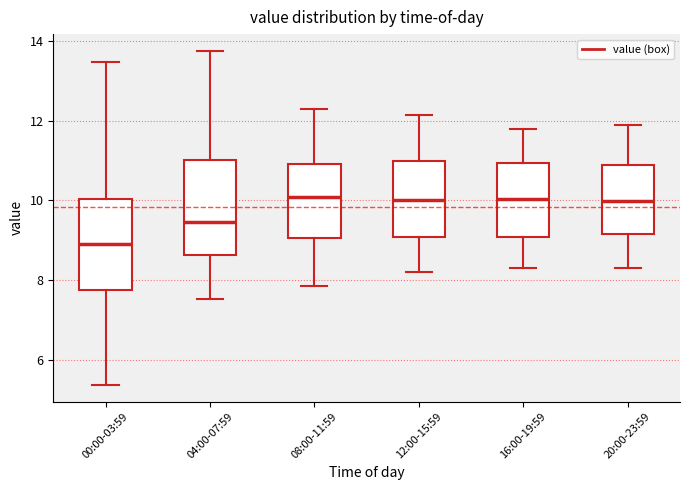

Reading left to right, read every box against the y-axis: the position of its median line, the range the box covers, and the ends of its whiskers. The values are not printed on the chart, so give them approximately, as read against the axis.

00:00-03:59: median 9.0, box 7.8 to 10.0, whiskers 5.4 to 13.4
04:00-07:59: median 9.4, box 8.6 to 11.0, whiskers 7.6 to 13.8
08:00-11:59: median 10.0, box 9.0 to 11.0, whiskers 7.8 to 12.4
12:00-15:59: median 10.0, box 9.0 to 11.0, whiskers 8.2 to 12.2
16:00-19:59: median 10.0, box 9.0 to 11.0, whiskers 8.4 to 11.8
20:00-23:59: median 10.0, box 9.2 to 11.0, whiskers 8.4 to 12.0